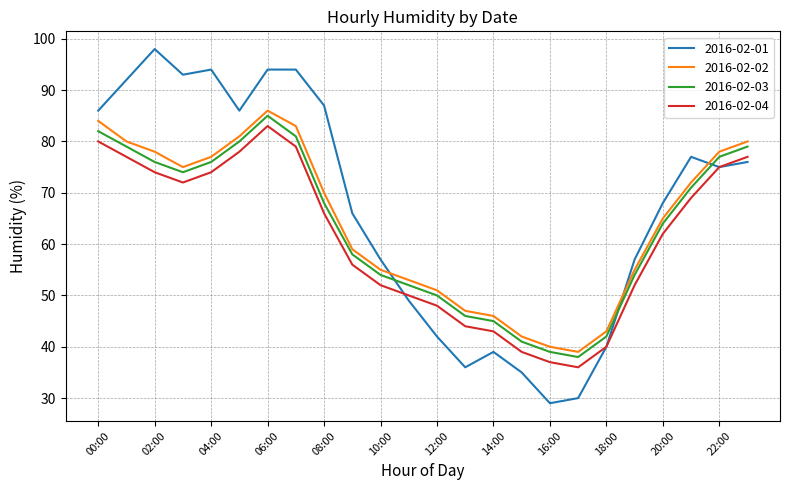

What are all the series names shown in the legend?

2016-02-01, 2016-02-02, 2016-02-03, 2016-02-04